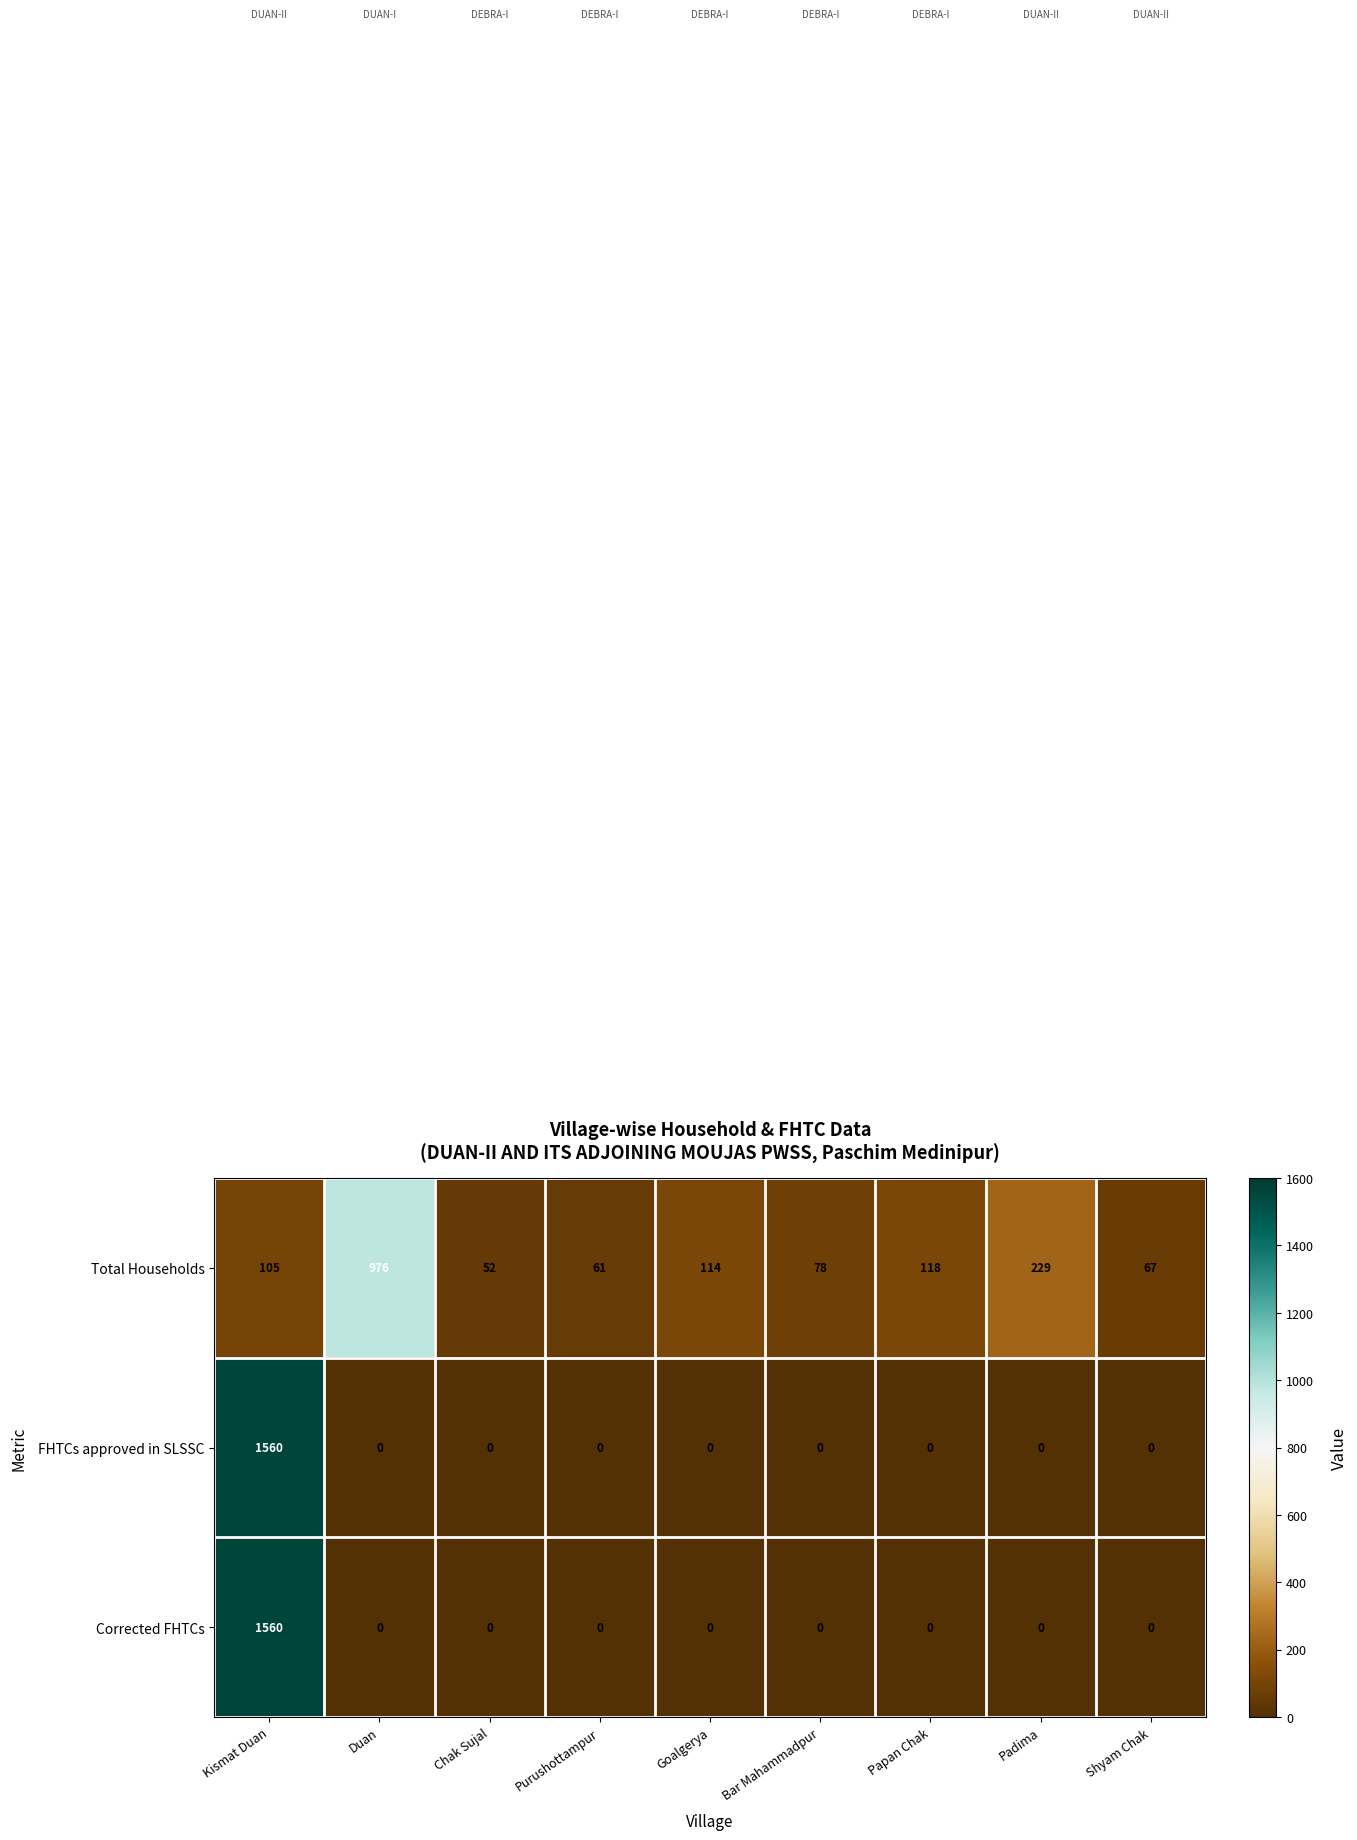

At which category is the sum across all series the highest?

Kismat Duan